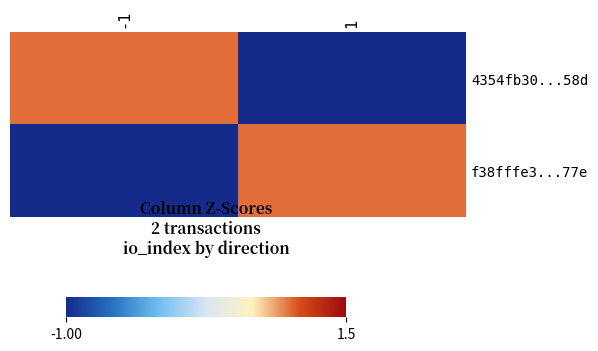

At which category is the sum across all series the highest?

-1